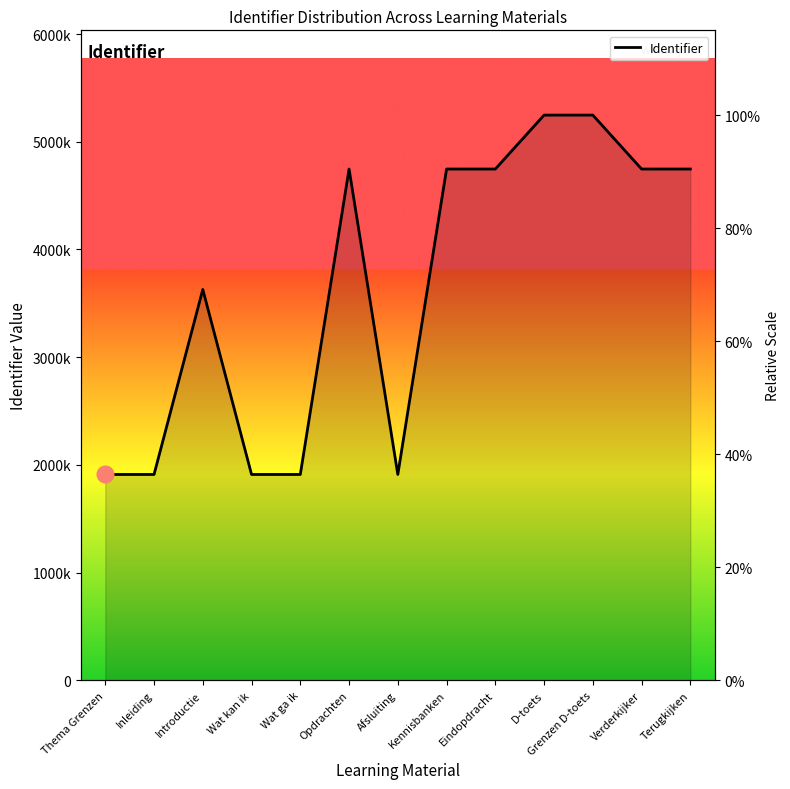

Where does the data first go above 4747236?

Kennisbanken